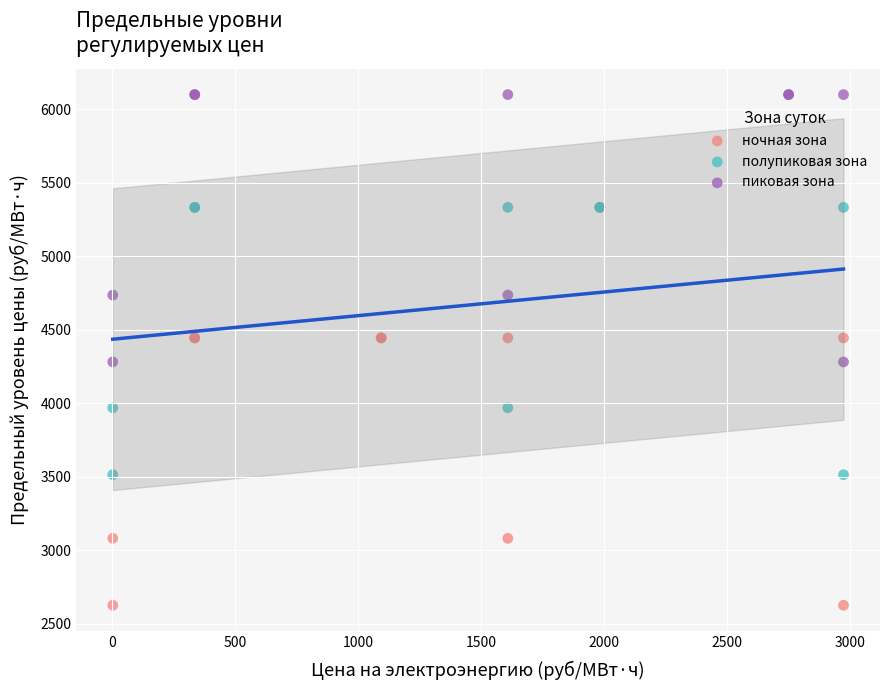

Which series contains the lowest Y value?

ночная зона